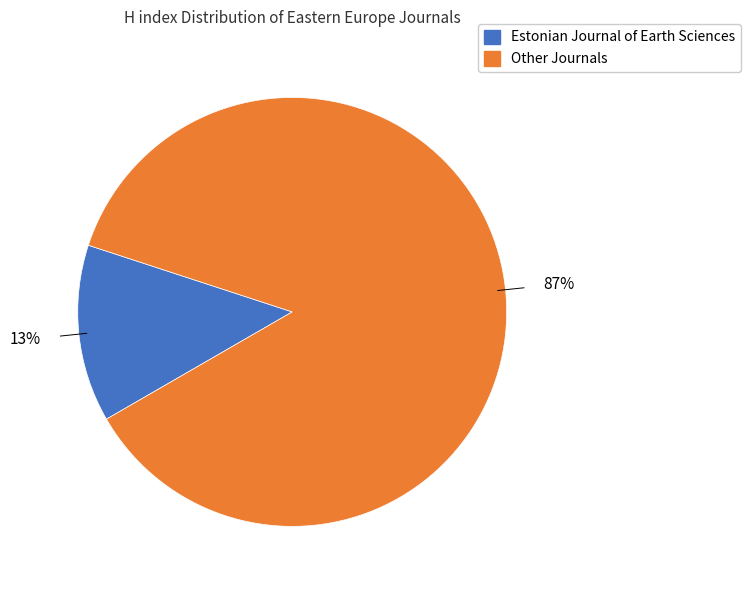

Is there a majority slice in this chart?

Yes